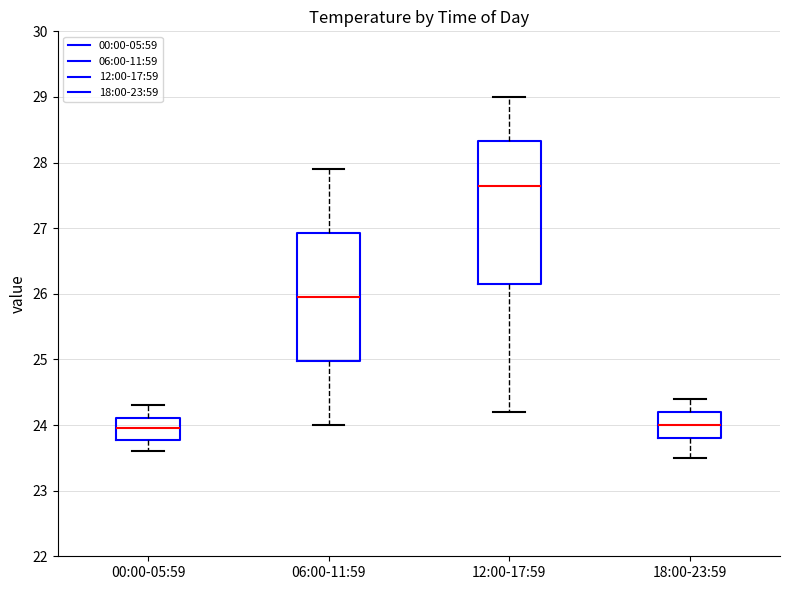

Reading left to right, read every box against the y-axis: the position of its median line, the range the box covers, and the ends of its whiskers. The values are not printed on the chart, so give them approximately, as read against the axis.

00:00-05:59: median 24.0, box 23.8 to 24.1, whiskers 23.6 to 24.3
06:00-11:59: median 26.0, box 25.0 to 26.9, whiskers 24.0 to 27.9
12:00-17:59: median 27.7, box 26.2 to 28.3, whiskers 24.2 to 29.0
18:00-23:59: median 24.0, box 23.8 to 24.2, whiskers 23.5 to 24.4